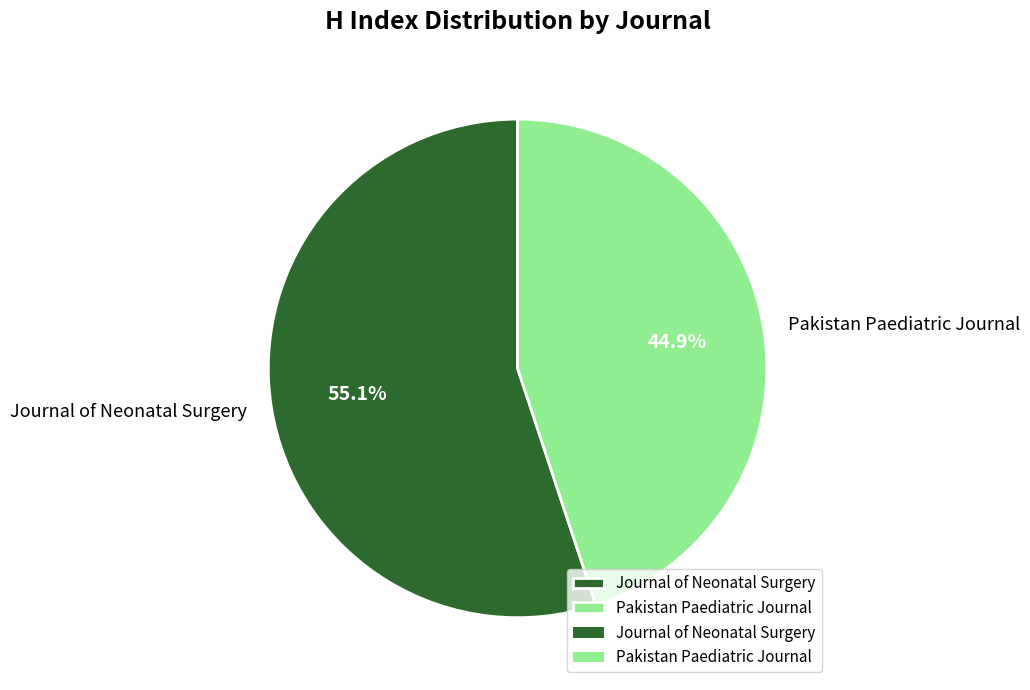

Combined, what portion of the pie is Pakistan Paediatric Journal and Journal of Neonatal Surgery?

100.0%